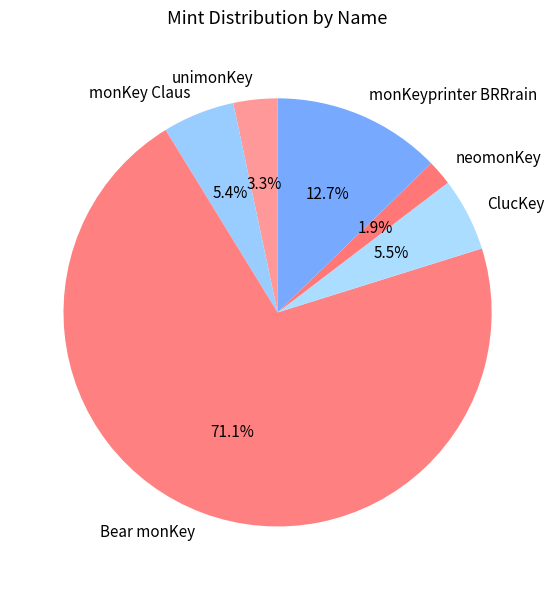

To the nearest percent, what is the difference between the neomonKey and unimonKey slice percentages?

1%